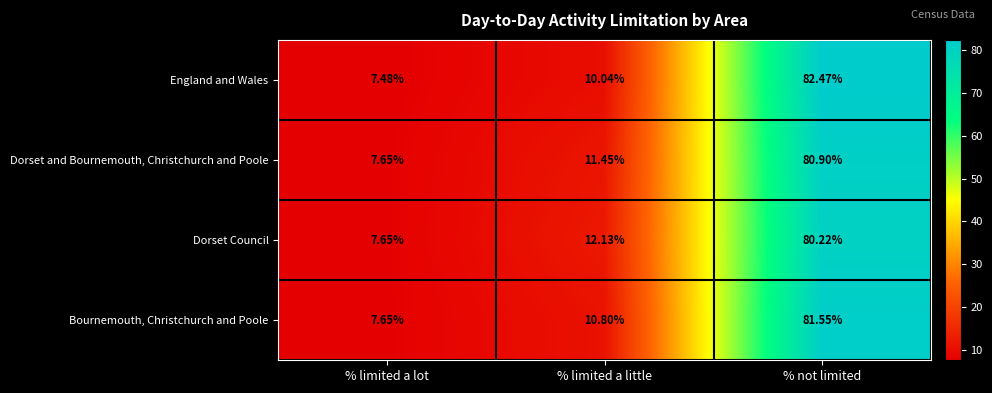

At which label is Dorset and Bournemouth, Christchurch and Poole closest to 44?

% limited a little